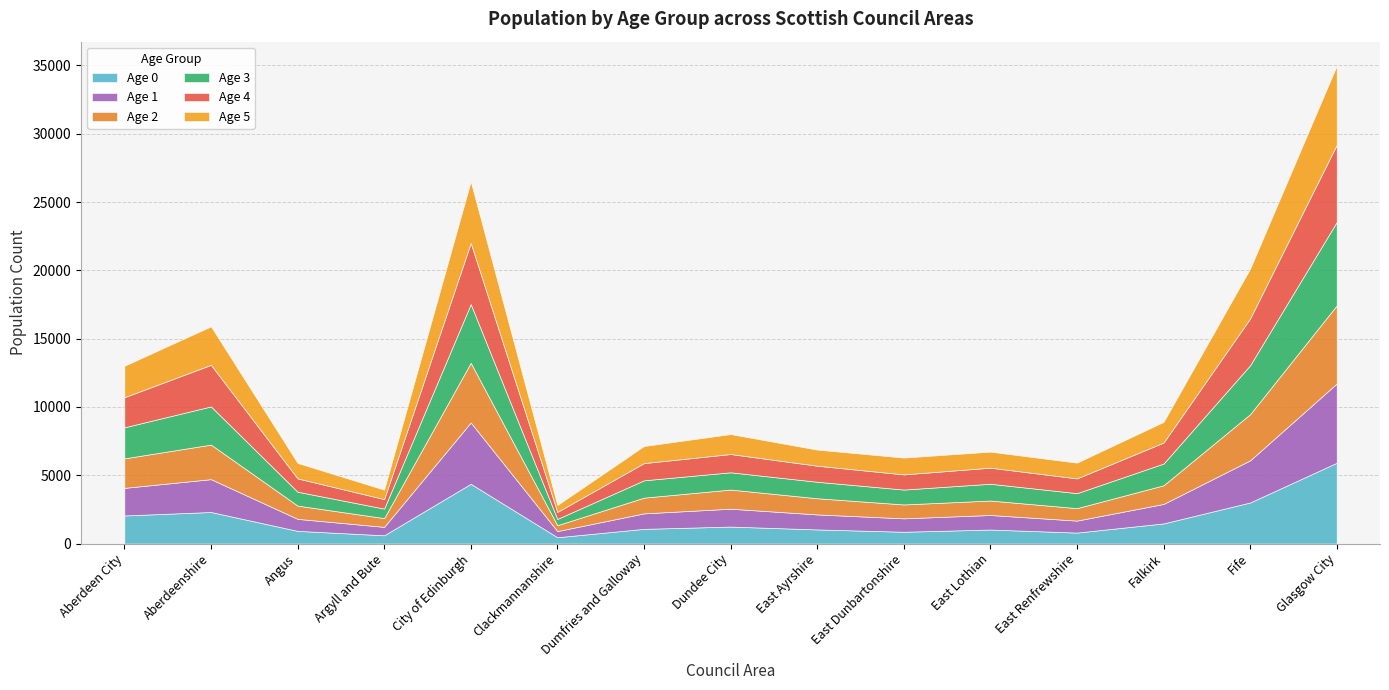

Reading right to left, list all the values displayed in this chart.

Age 0: 5911	3005	1471	800	1023	861	1031	1240	1073	460	4372	602	926	2307	2054
Age 1: 5802	3083	1426	877	1064	982	1098	1308	1133	449	4488	616	879	2404	2019
Age 2: 5721	3381	1366	913	1059	1017	1185	1402	1152	433	4370	642	971	2530	2160
Age 3: 6107	3582	1590	1097	1229	1090	1207	1263	1269	457	4298	696	1016	2796	2273
Age 4: 5650	3426	1536	1080	1177	1110	1175	1338	1259	514	4479	695	975	3042	2203
Age 5: 5797	3642	1514	1153	1173	1231	1179	1461	1251	504	4503	692	1132	2819	2300